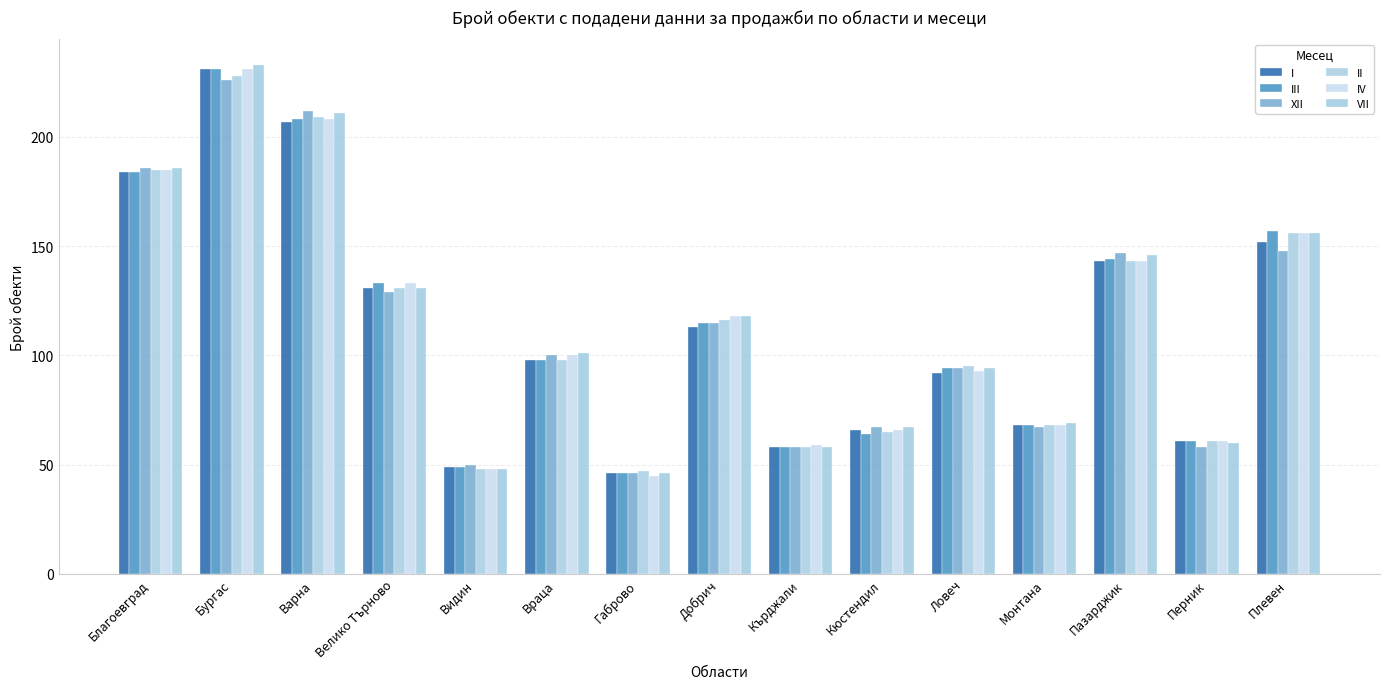

How many data points does each series have?

15